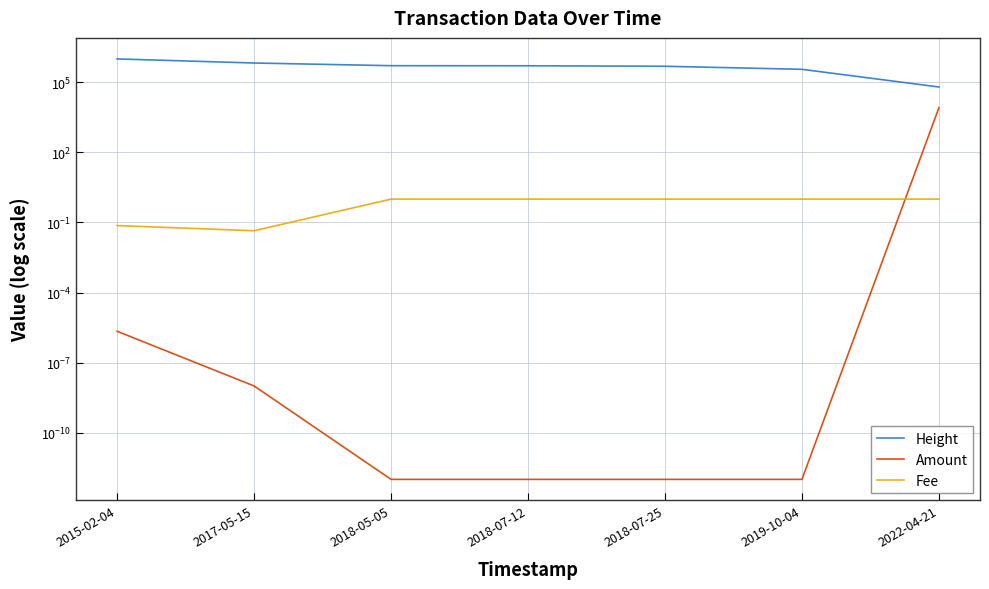

Between 2018-05-05 and 2018-07-12, which series saw the biggest shift?

Height